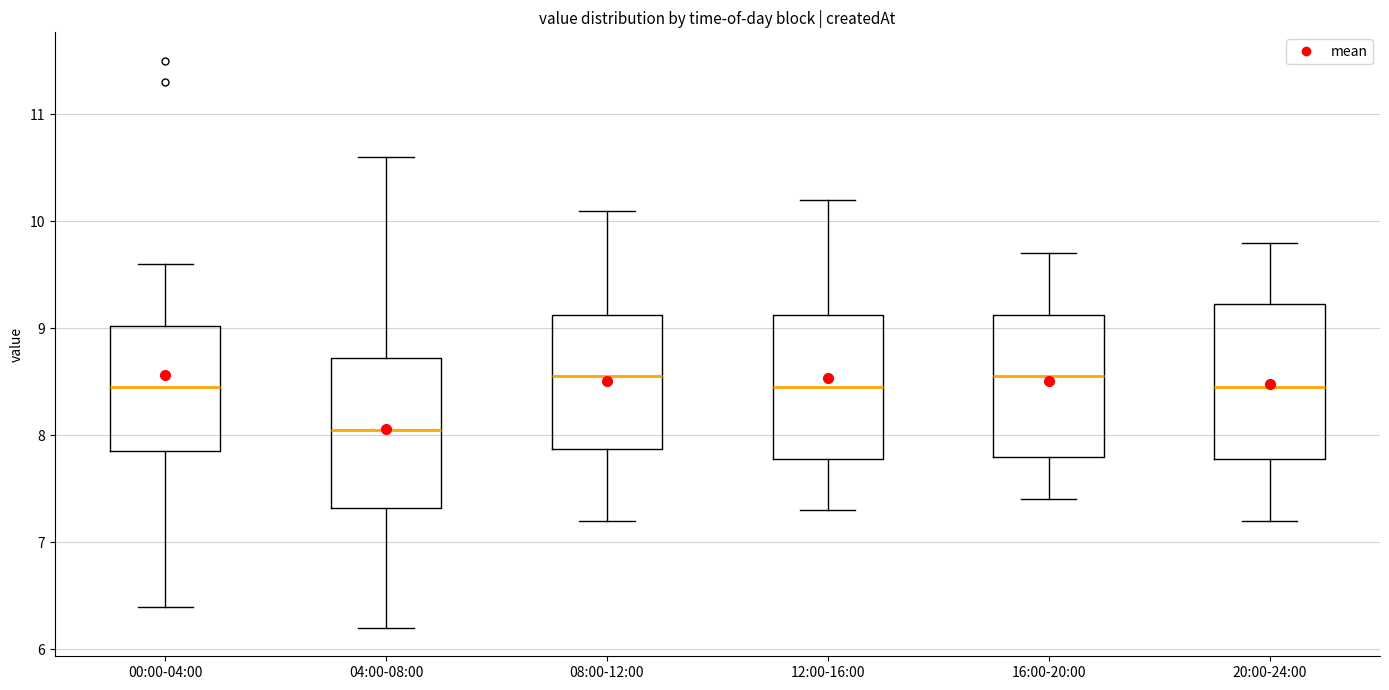

Reading left to right, read every box against the y-axis: the position of its median line, the range the box covers, and the ends of its whiskers. The values are not printed on the chart, so give them approximately, as read against the axis.

00:00-04:00: median 8.5, box 7.9 to 9.0, whiskers 6.4 to 9.6
04:00-08:00: median 8.1, box 7.3 to 8.7, whiskers 6.2 to 10.6
08:00-12:00: median 8.6, box 7.9 to 9.1, whiskers 7.2 to 10.1
12:00-16:00: median 8.5, box 7.8 to 9.1, whiskers 7.3 to 10.2
16:00-20:00: median 8.6, box 7.8 to 9.1, whiskers 7.4 to 9.7
20:00-24:00: median 8.5, box 7.8 to 9.2, whiskers 7.2 to 9.8